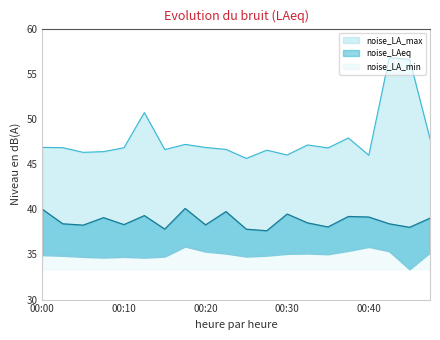

What value does the noise_LA_max series have at 00:18?

47.2